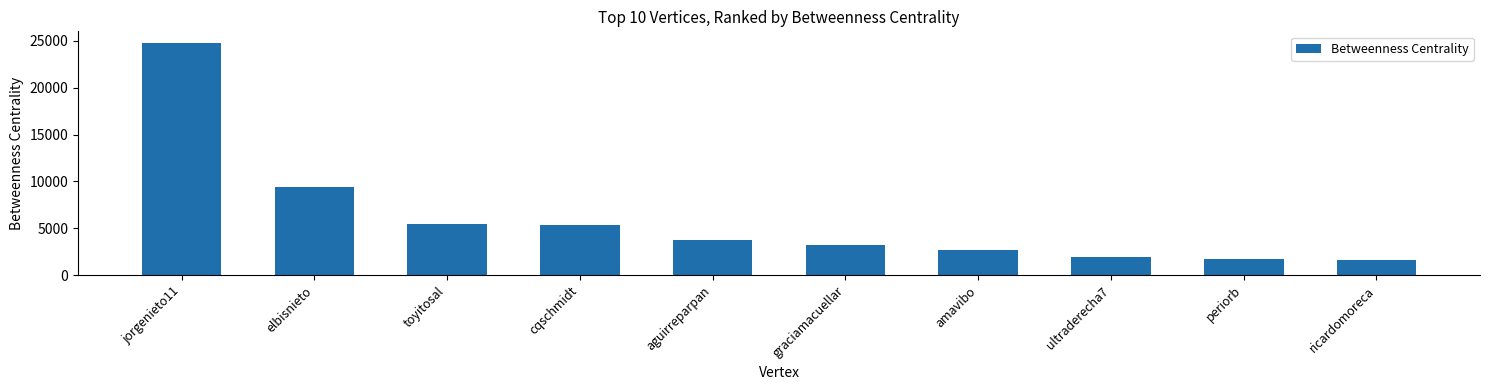

What is the maximum value shown in the chart?

24787.9